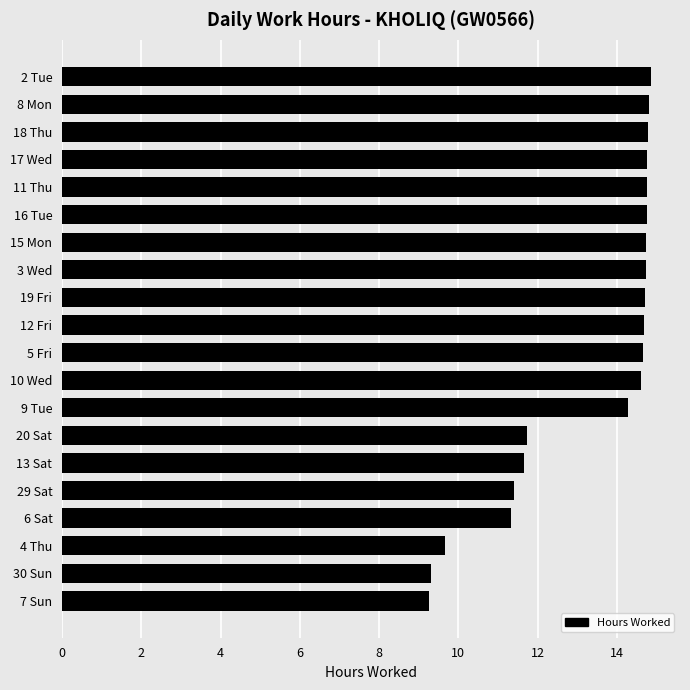

What is the sum of all values?

265.5